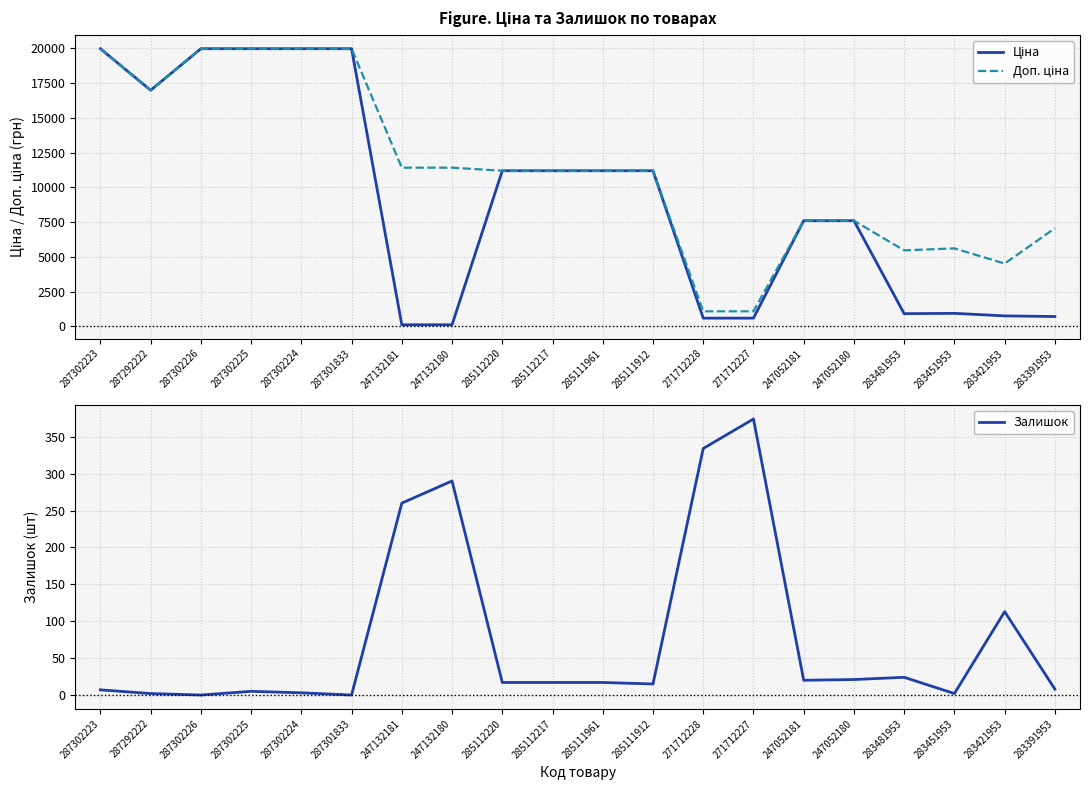

How many values in the Доп. ціна series exceed 11188?

12